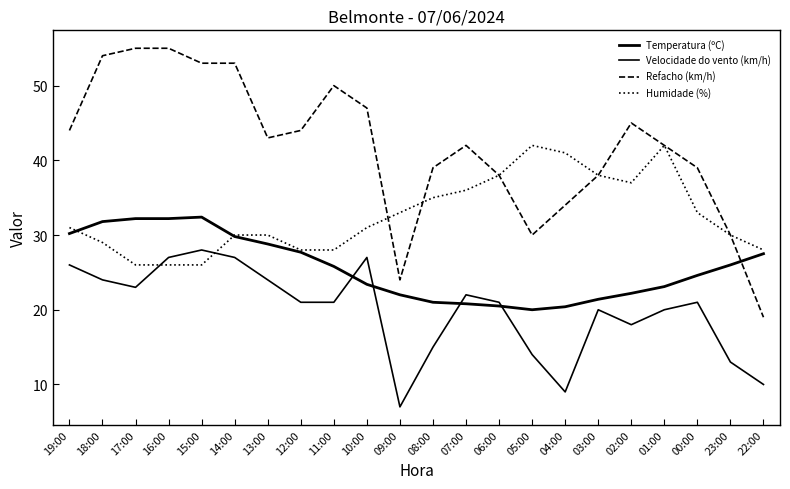

Which category has the lowest value across all series?

09:00